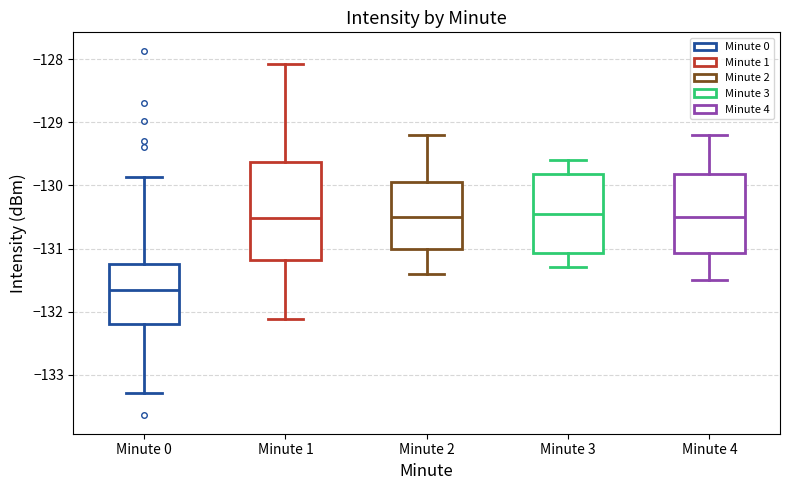

Reading left to right, transcribe this box plot: for each box, give where its median line is, the range the box spans, and where its two whiskers end, as read against the y-axis. The values are not printed on the chart, so give them approximately, as read against the axis.

Minute 0: median -131.7, box -132.2 to -131.2, whiskers -133.3 to -129.9
Minute 1: median -130.5, box -131.2 to -129.6, whiskers -132.1 to -128.1
Minute 2: median -130.5, box -131.0 to -129.9, whiskers -131.4 to -129.2
Minute 3: median -130.4, box -131.1 to -129.8, whiskers -131.3 to -129.6
Minute 4: median -130.5, box -131.1 to -129.8, whiskers -131.5 to -129.2